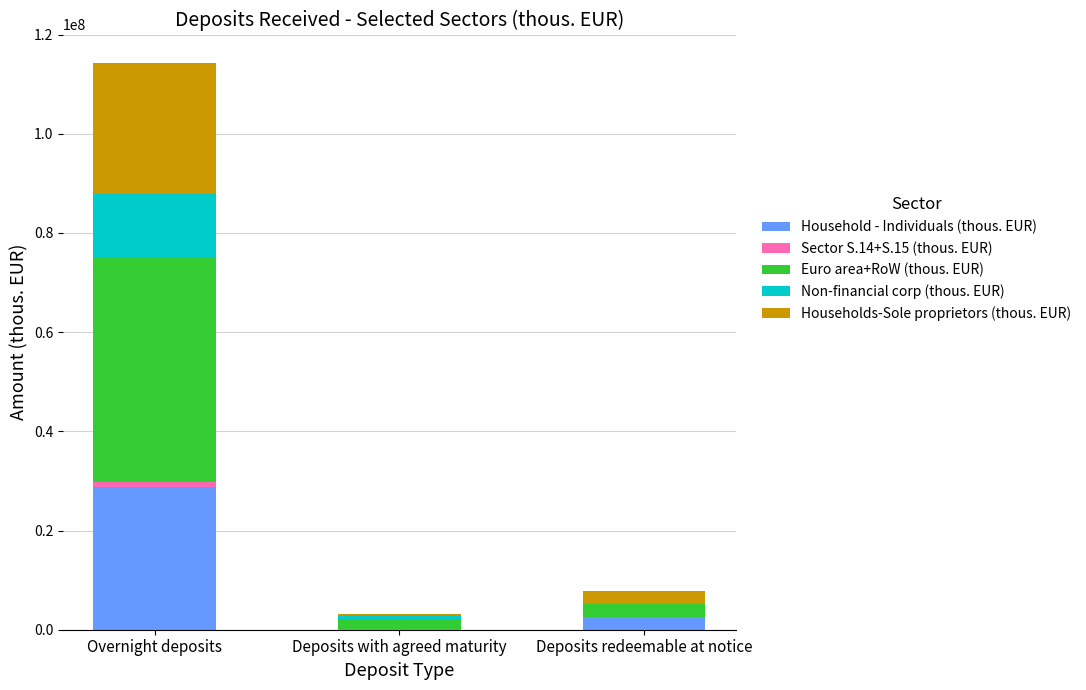

At which label does Household - Individuals (thous. EUR) reach its peak?

Overnight deposits